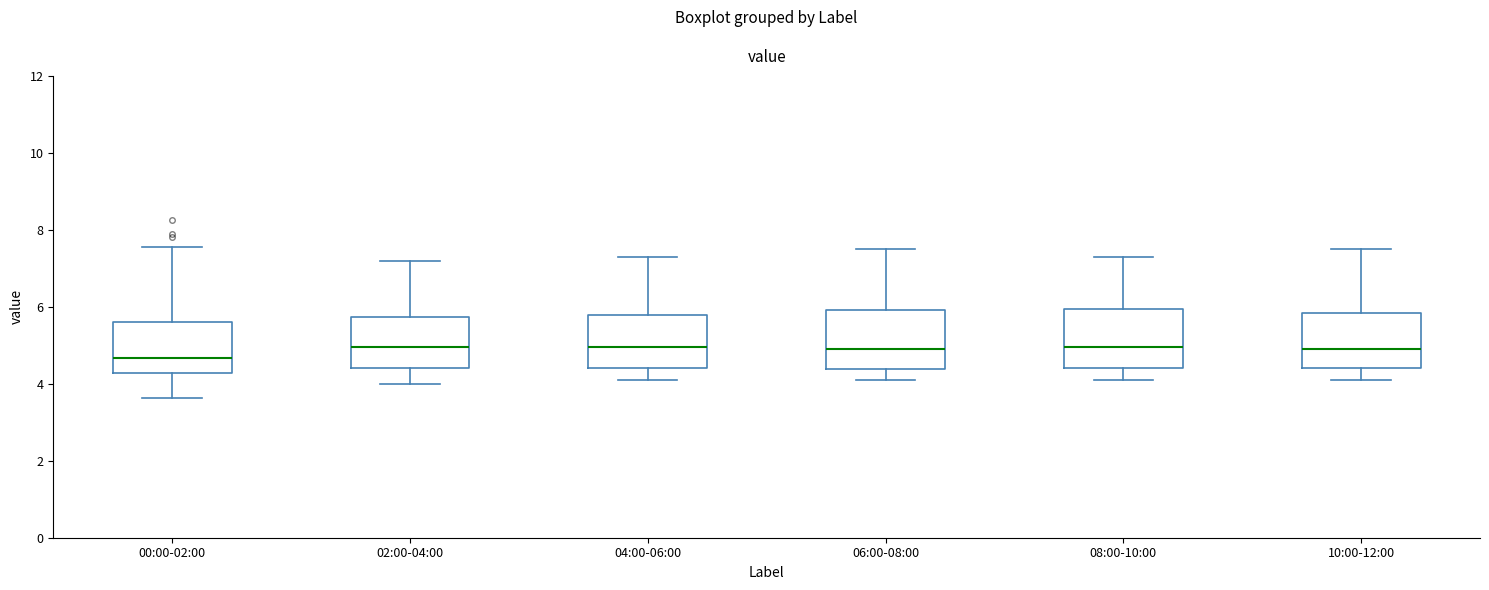

Reading left to right, transcribe this box plot: for each box, give where its median line is, the range the box spans, and where its two whiskers end, as read against the y-axis. The values are not printed on the chart, so give them approximately, as read against the axis.

00:00-02:00: median 4.6, box 4.2 to 5.6, whiskers 3.6 to 7.6
02:00-04:00: median 5.0, box 4.4 to 5.8, whiskers 4.0 to 7.2
04:00-06:00: median 5.0, box 4.4 to 5.8, whiskers 4.2 to 7.4
06:00-08:00: median 5.0, box 4.4 to 6.0, whiskers 4.2 to 7.6
08:00-10:00: median 5.0, box 4.4 to 6.0, whiskers 4.2 to 7.4
10:00-12:00: median 5.0, box 4.4 to 5.8, whiskers 4.2 to 7.6